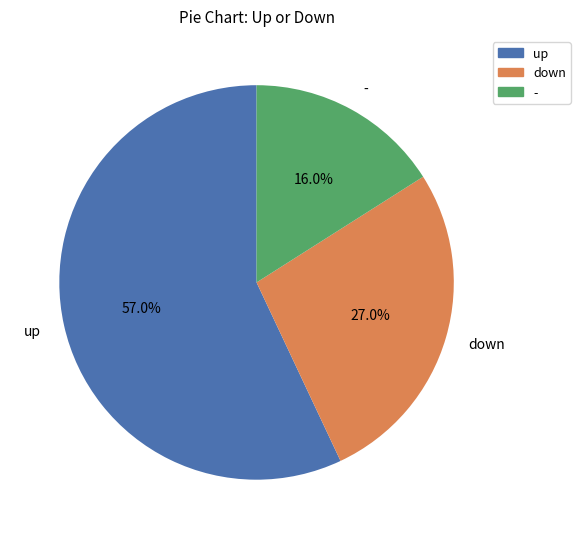

What is the largest slice in the pie chart?

up